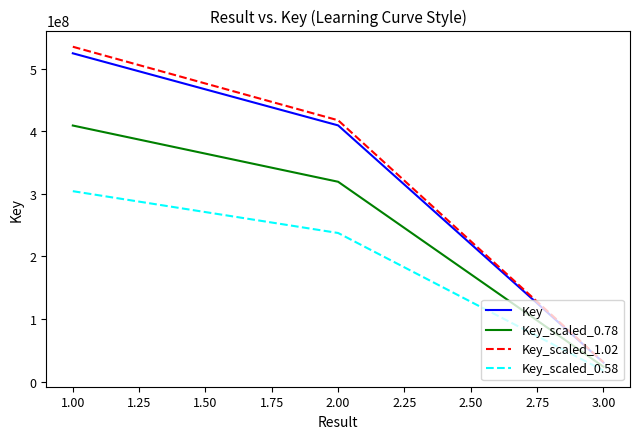

Rank the series by their maximum value, from highest to lowest.

Key_scaled_1.02, Key, Key_scaled_0.78, Key_scaled_0.58